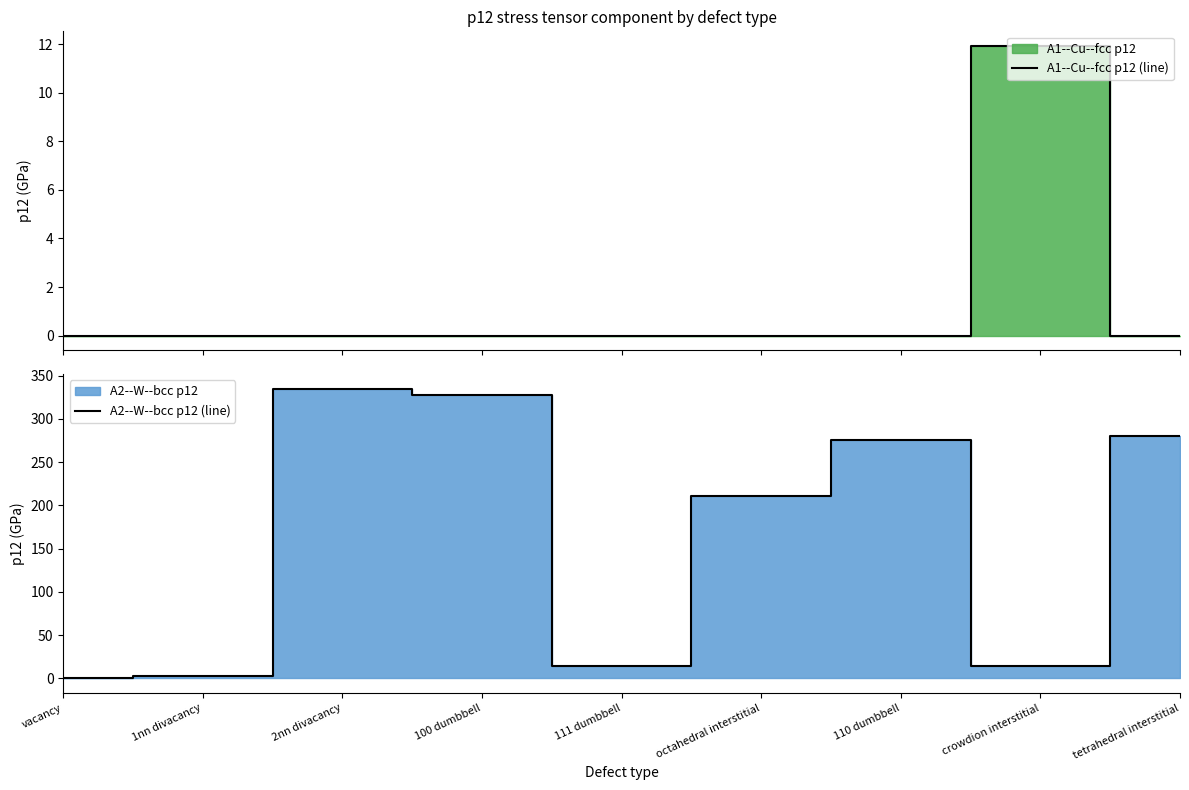

The A2--W--bcc p12 (line) series shows 292.4 at octahedral interstitial. True or false?

False